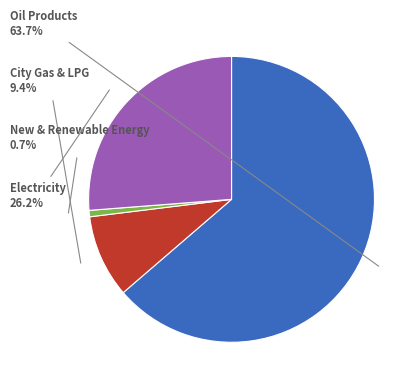

Which category has the smallest portion of the pie?

New & Renewable Energy